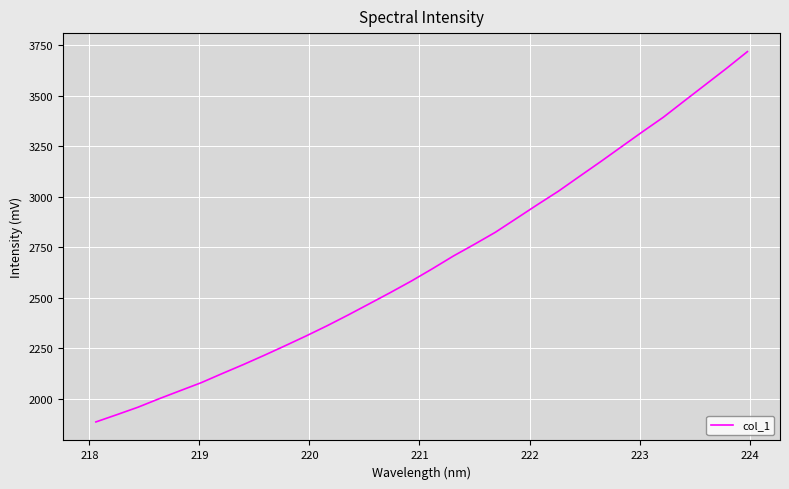

What is the greatest value displayed?

3717.7